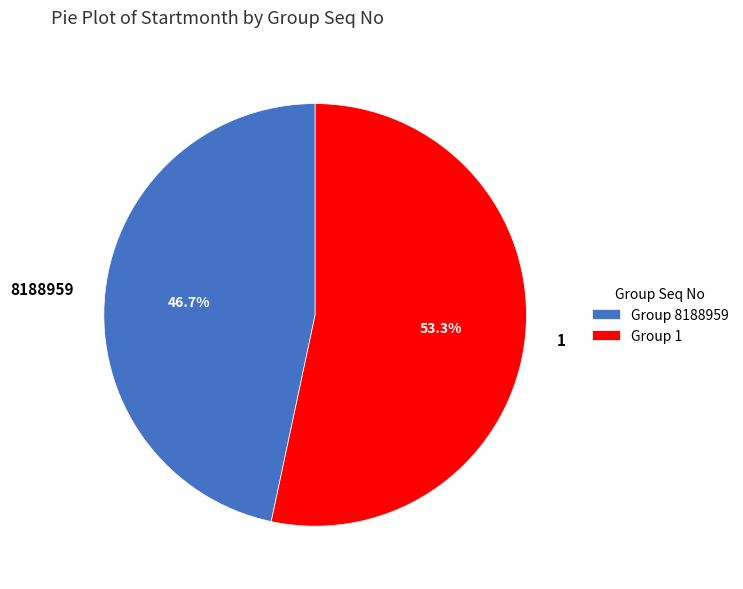

Is the sum of 1 and 8188959 greater than half?

Yes